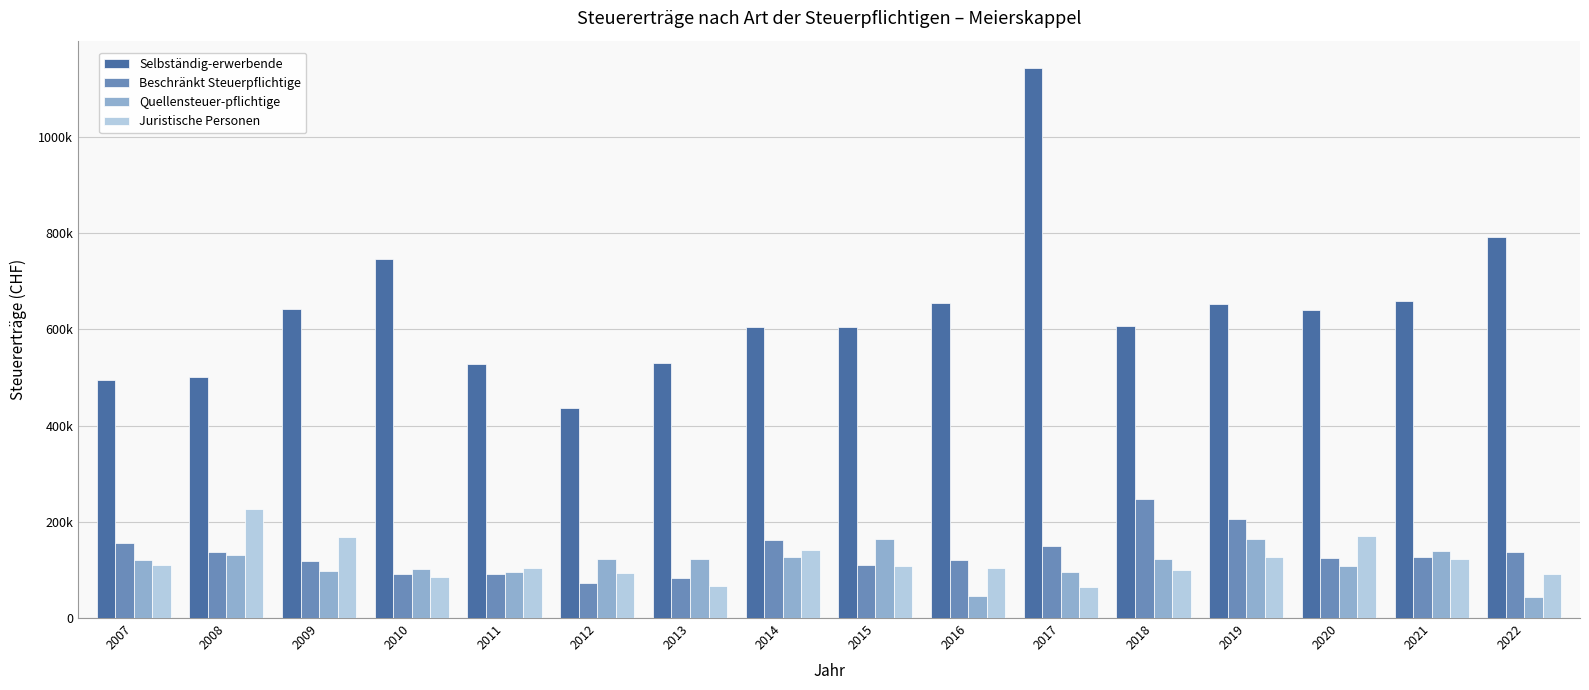

Which category has the lowest value in the Quellensteuer-pflichtige series?

2022